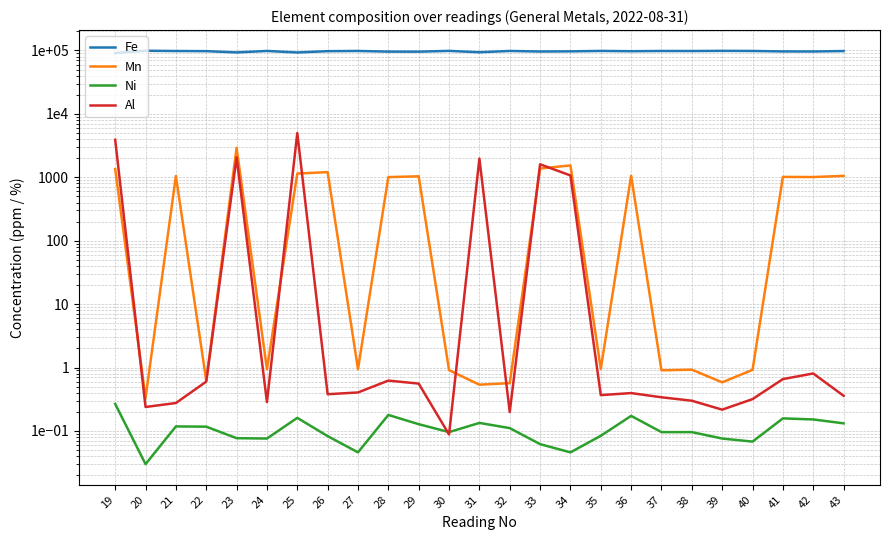

What is the sum of the Mn values at 40 and 23?

2920.9